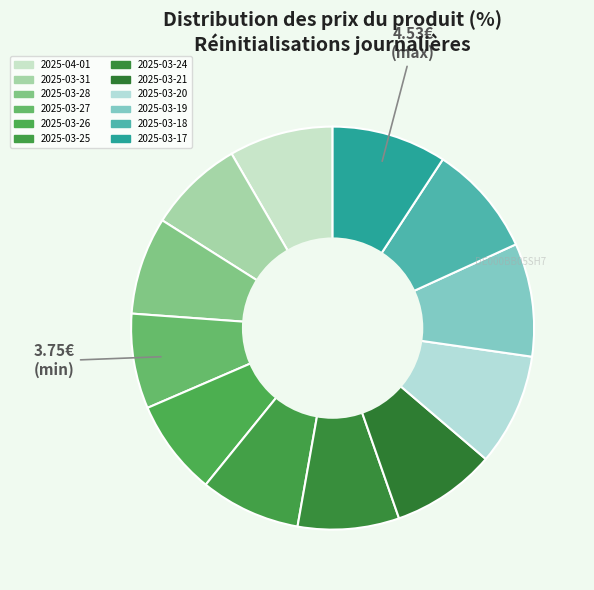

How many segments does this pie chart have?

12